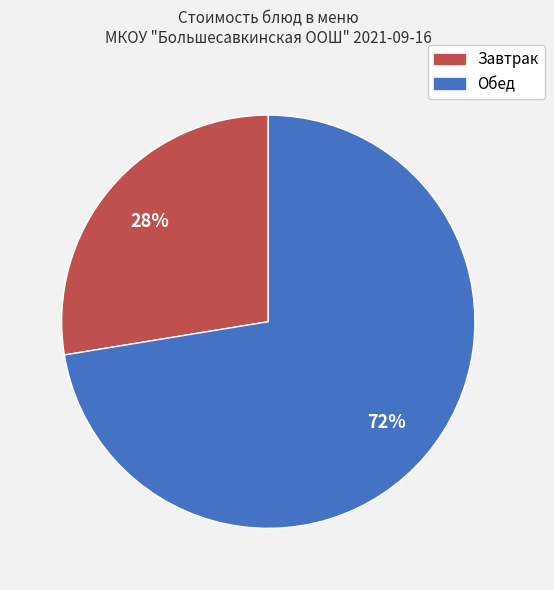

To the nearest percent, what portion does Завтрак represent?

28%